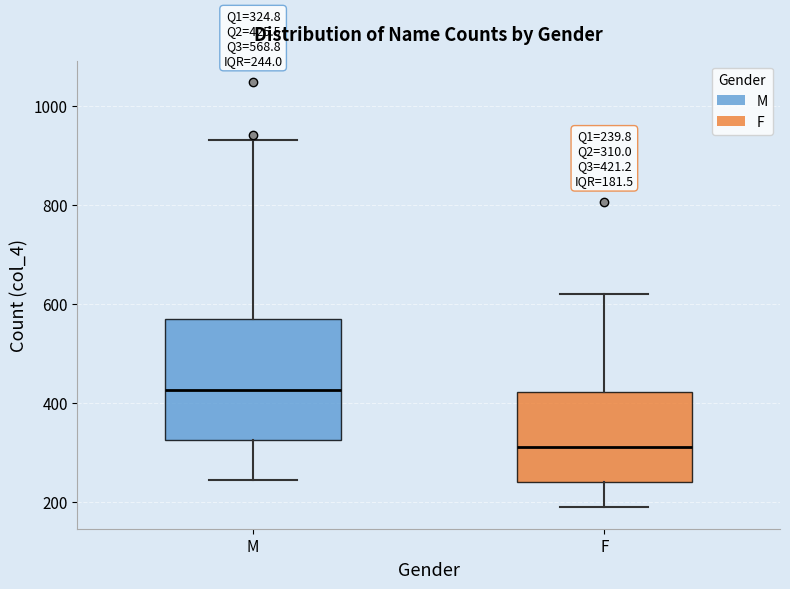

Which box has the highest median line?

M